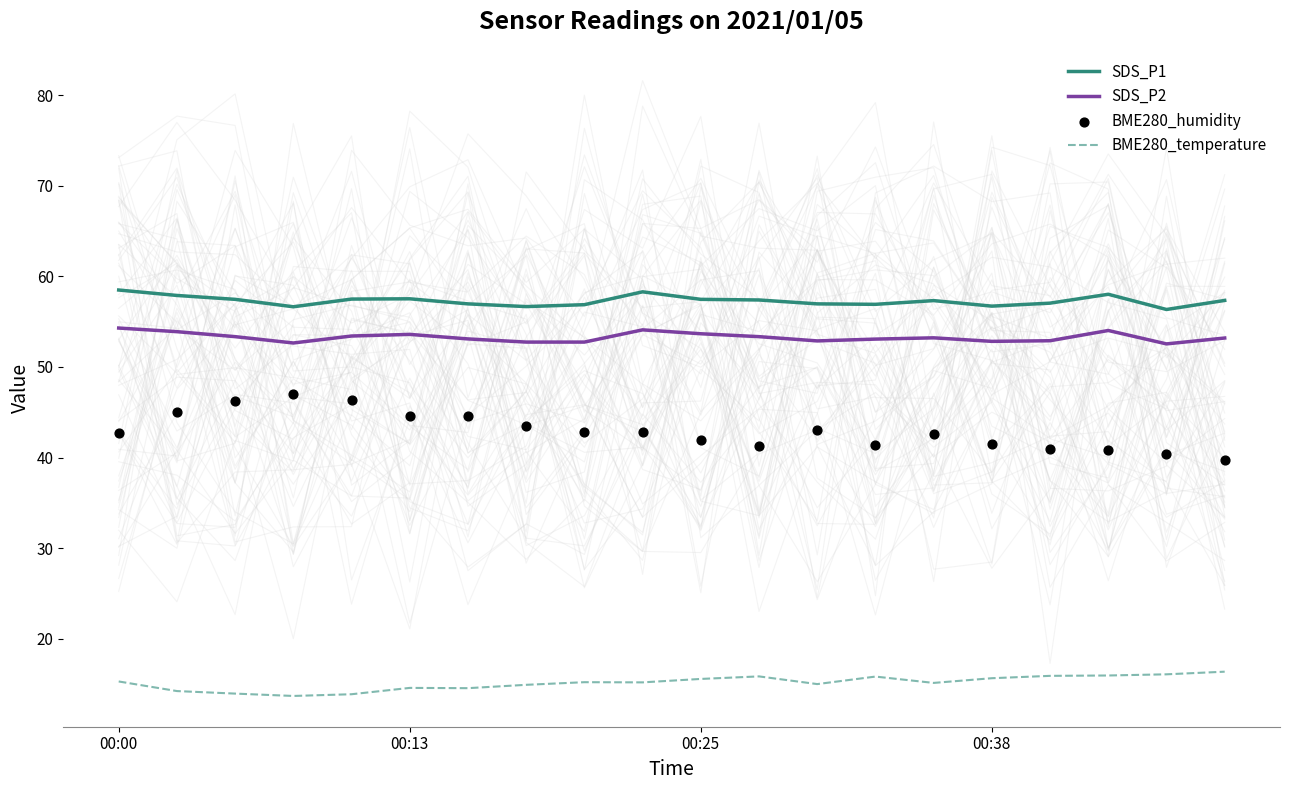

Which series contains the highest Y value?

SDS_P1